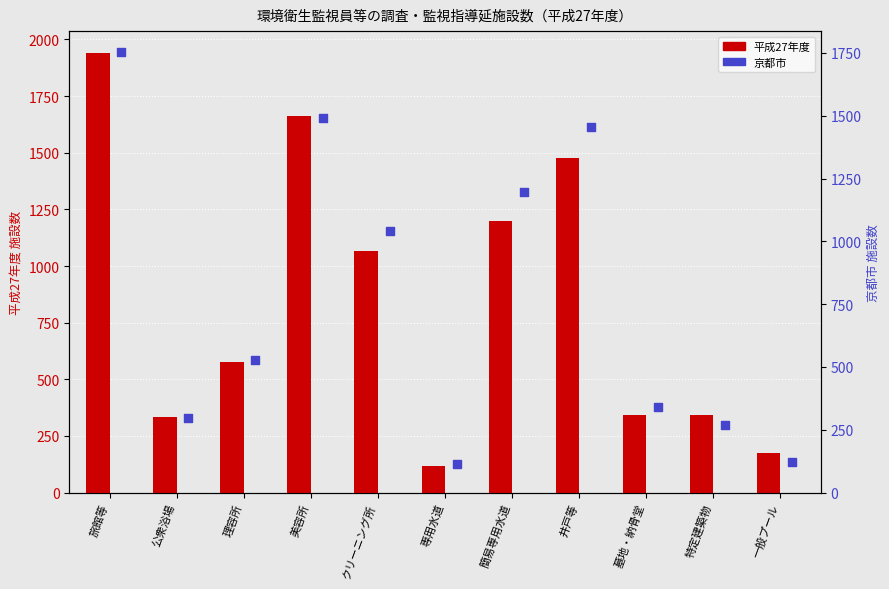

Is the value of 平成27年度 at 簡易専用水道 greater than the value of 京都市 at 墓地・納骨堂?

Yes